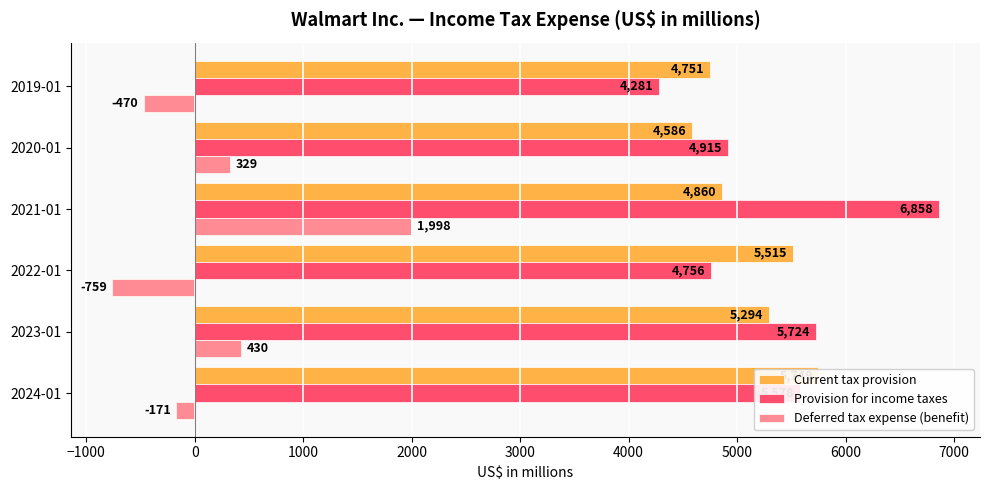

Does the chart contain stacked bars?

No